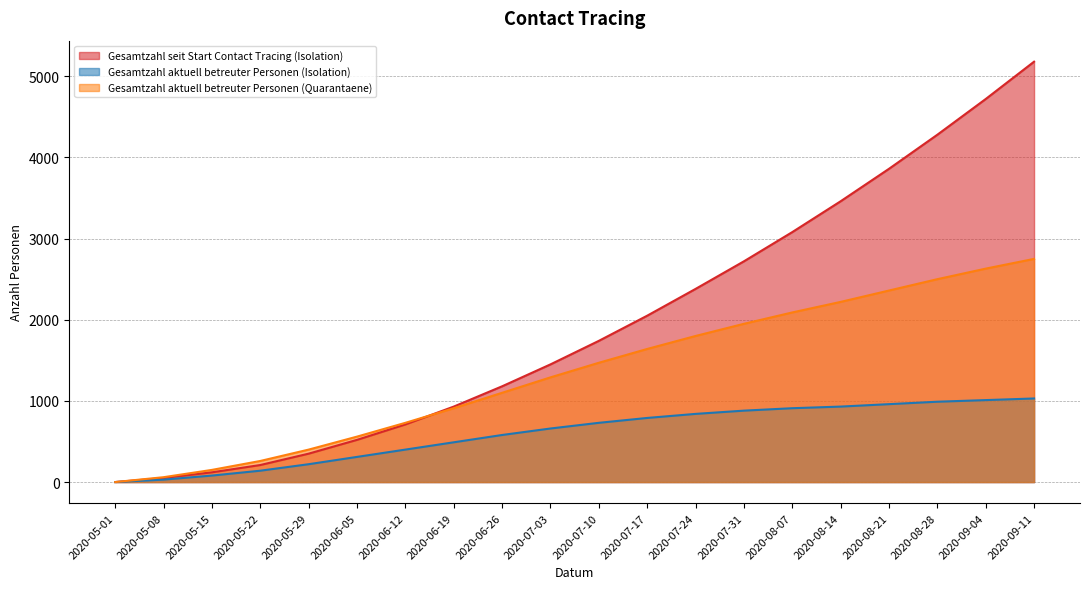

What is the sum of all Gesamtzahl seit Start Contact Tracing (Isolation) values?

38990